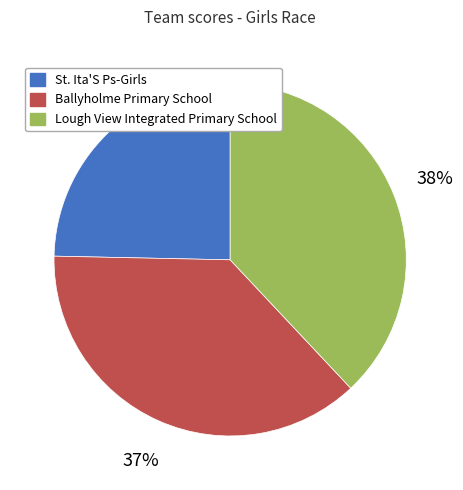

The St. Ita'S Ps-Girls slice represents 25% of the pie. True or false?

True